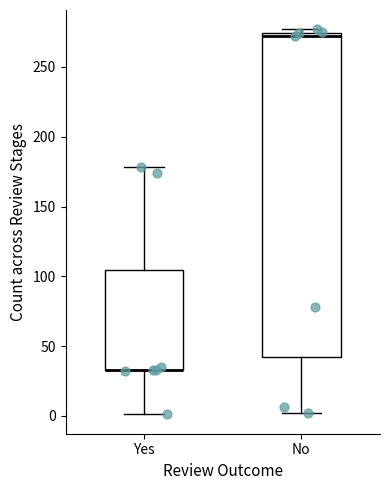

Reading left to right, read every box against the y-axis: the position of its median line, the range the box covers, and the ends of its whiskers. The values are not printed on the chart, so give them approximately, as read against the axis.

Yes: median 35 (drawn on the box's lower edge), box 35 to 105, whiskers 0 to 180
No: median 270, box 40 to 275, whiskers 0 to 275 (just above the box's upper edge)